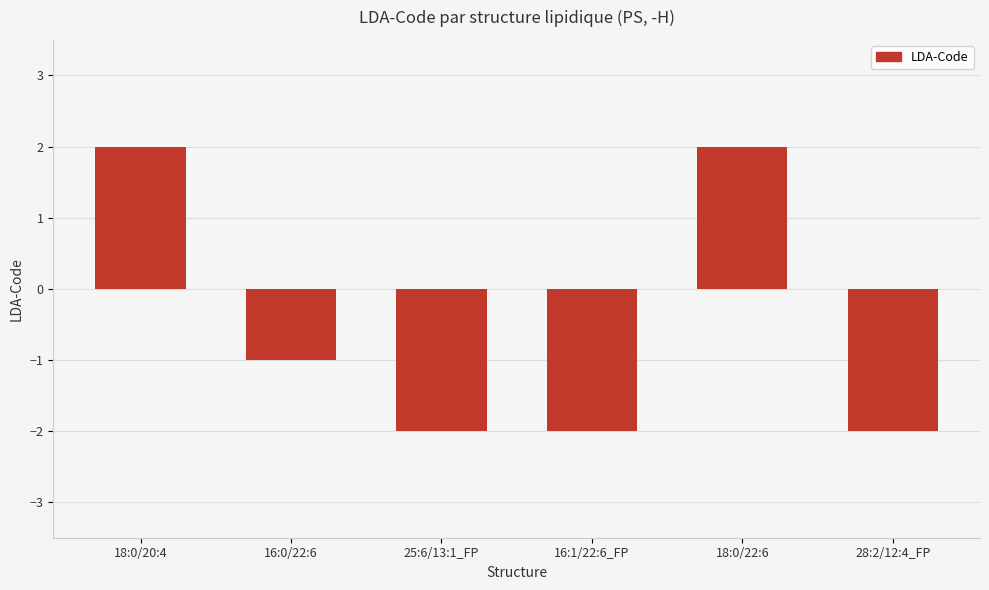

Reading left to right, what are all the values shown in this chart?

2	-1	-2	-2	2	-2